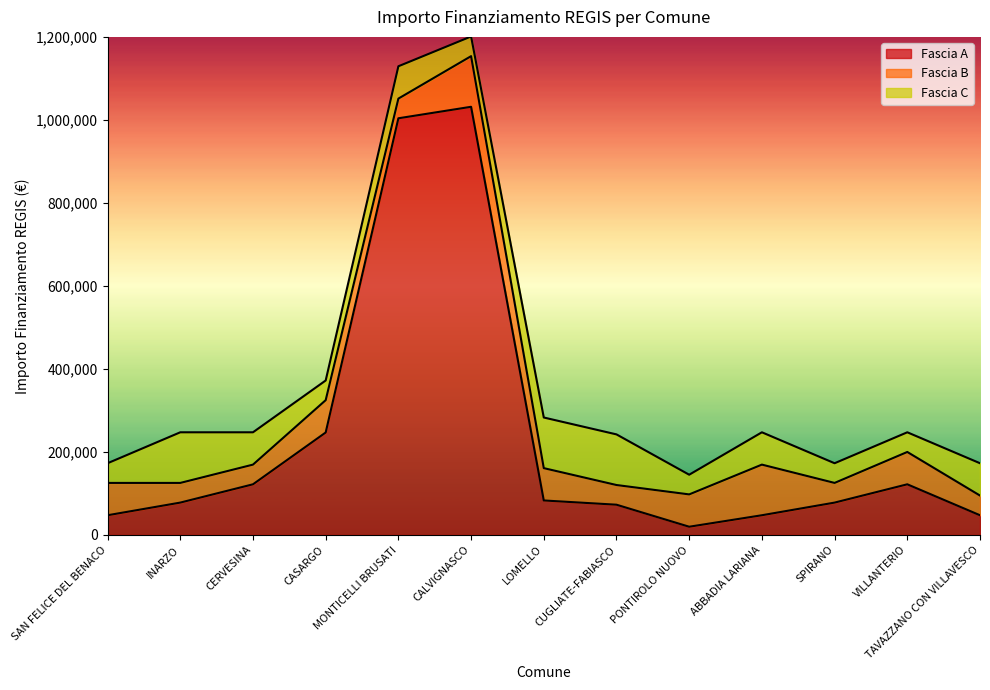

Where is the first local minimum for Fascia C?

CASARGO